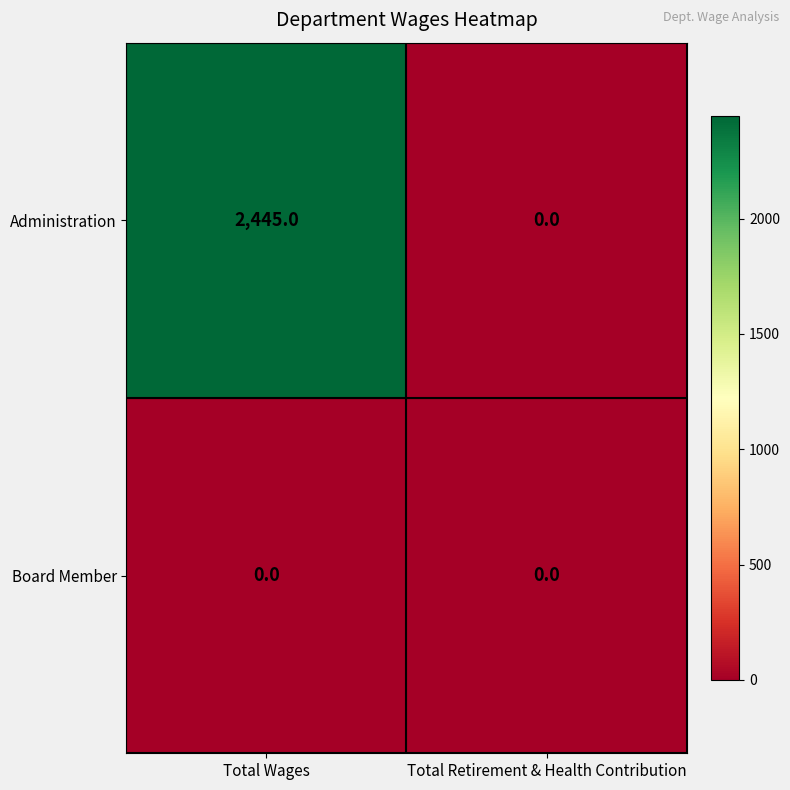

The value of Administration at Total Wages is 4190. True or false?

False